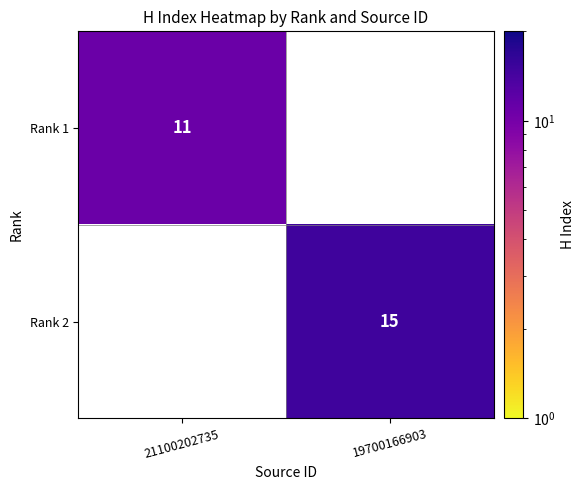

The value of Rank 1 at 21100202735 is 11. True or false?

True